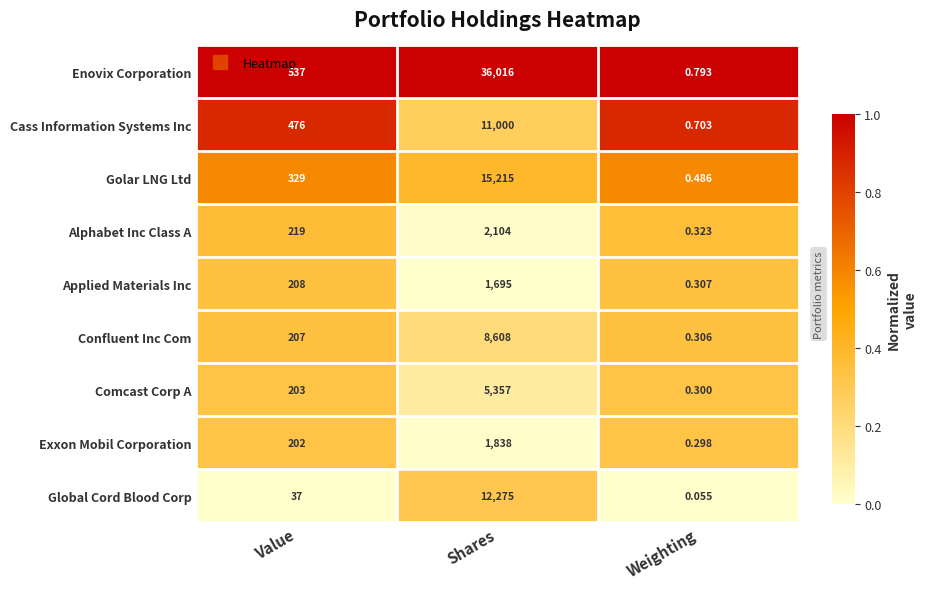

How many distinct data groups are displayed?

9